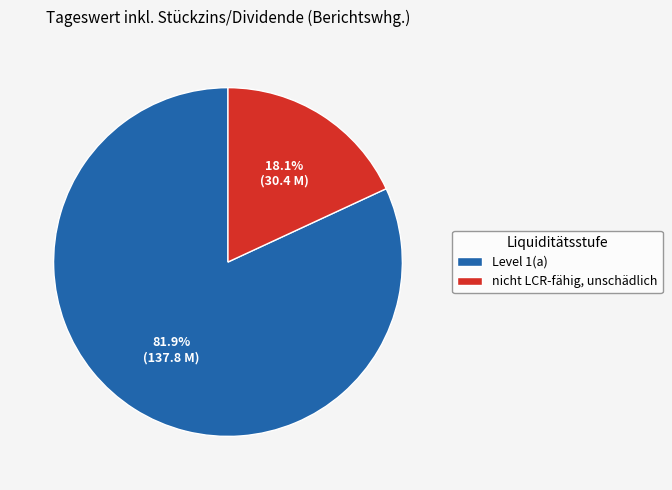

Is it true that nicht LCR-fähig, unschädlich is 6% of the pie?

False